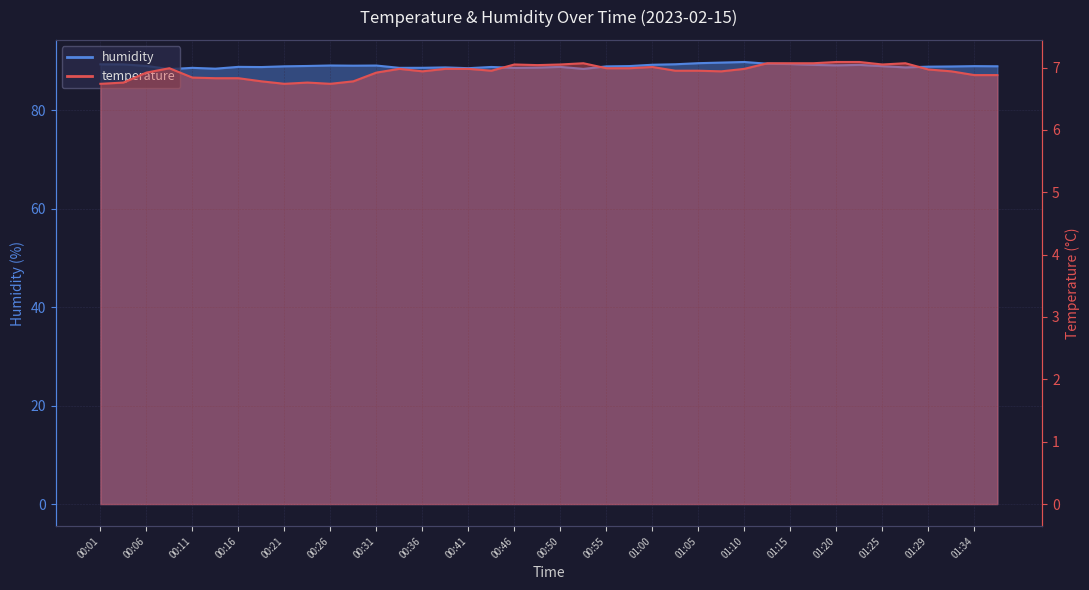

Where is humidity nearest to the value 89?

01:34